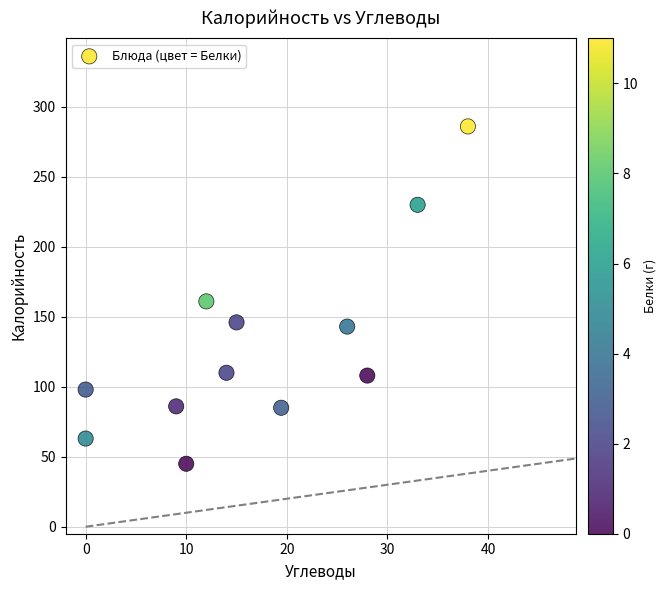

What is the average Y value?

130